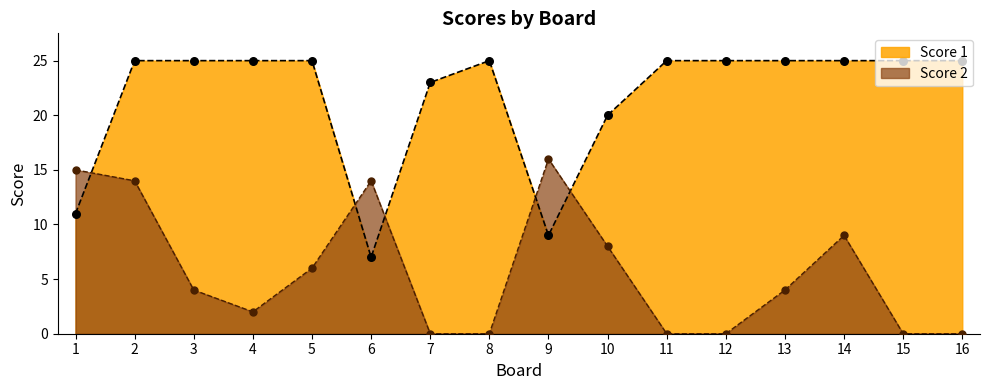

Which series contains the lowest Y value?

Score 2